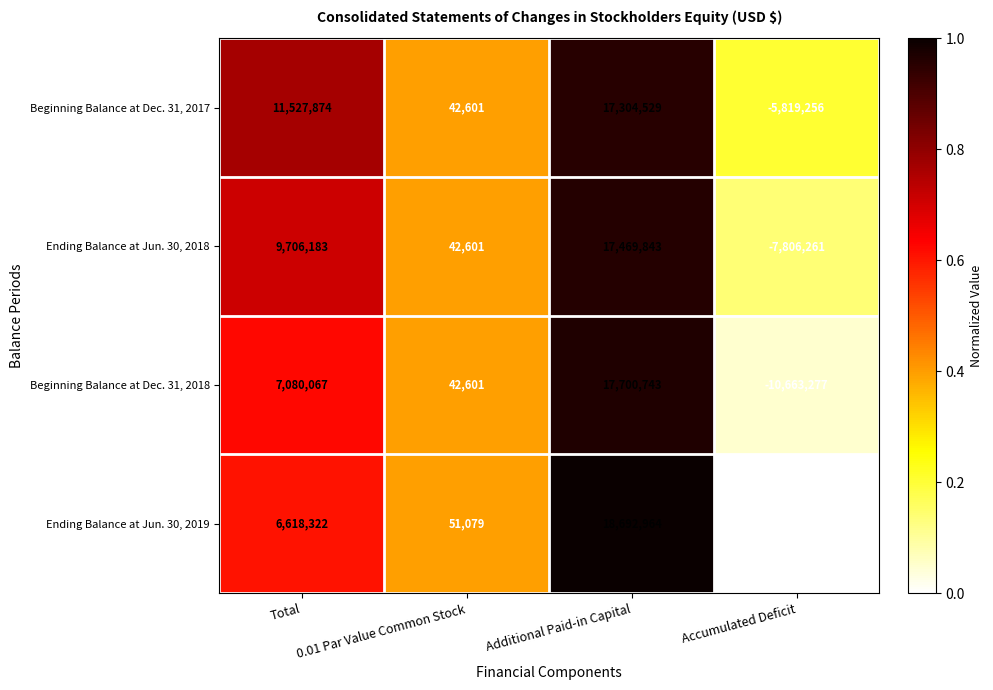

Which series has the largest total across all categories?

Beginning Balance at Dec. 31, 2017